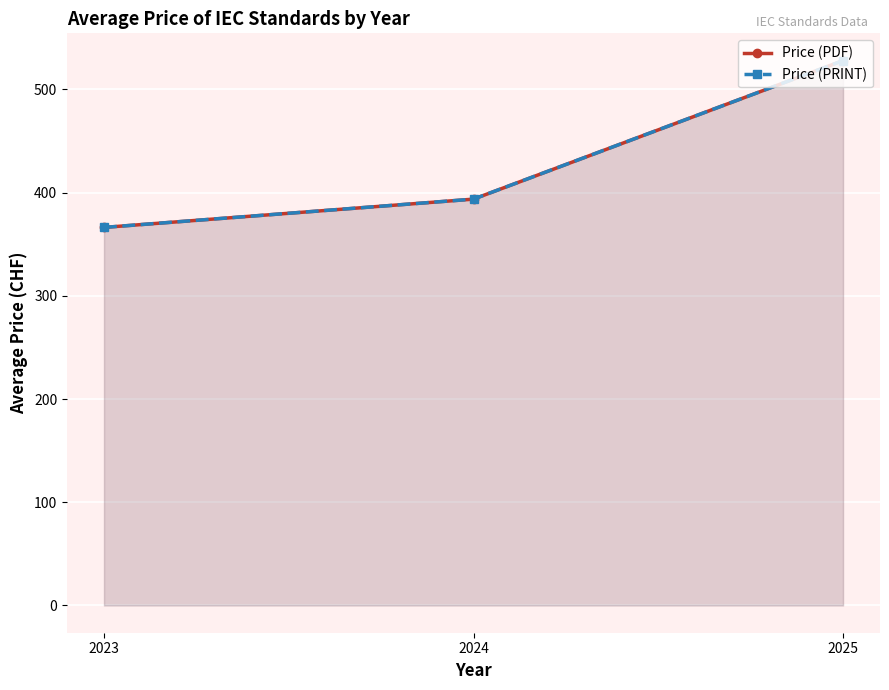

At which label is Price (PDF) closest to 447?

2024